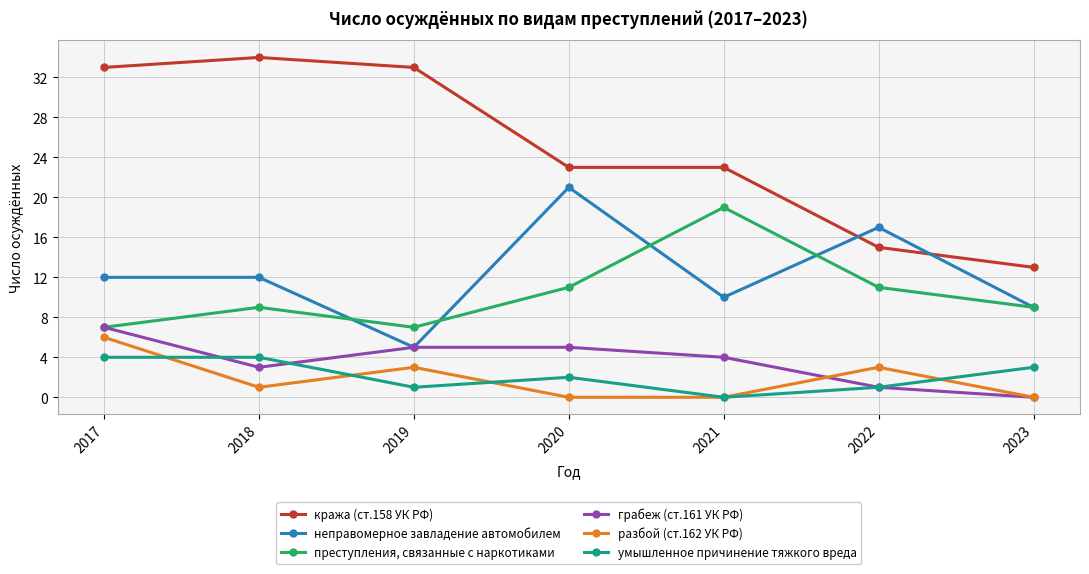

What value does the неправомерное завладение автомобилем series have at 2022?

17